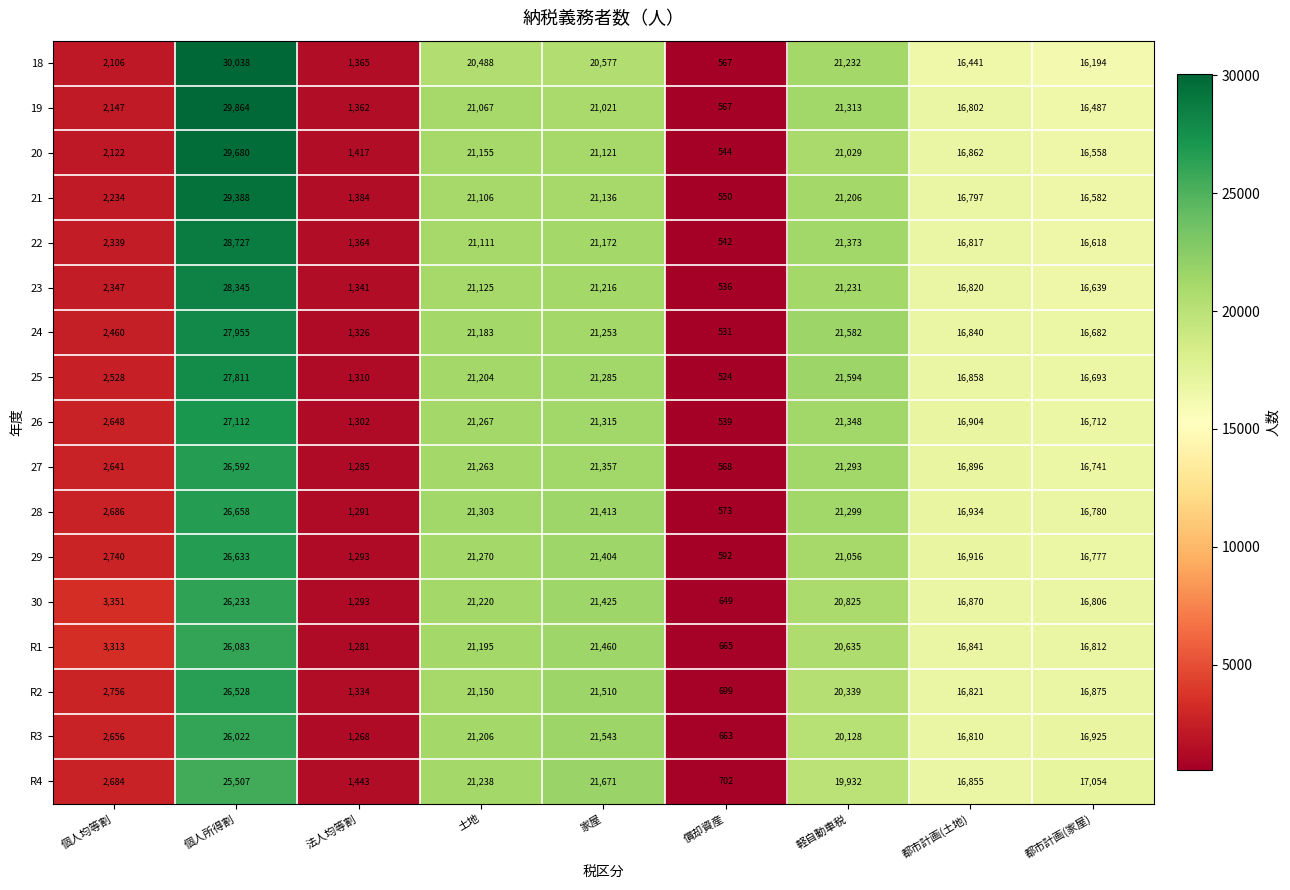

The 18 series shows 32642 at 家屋. True or false?

False